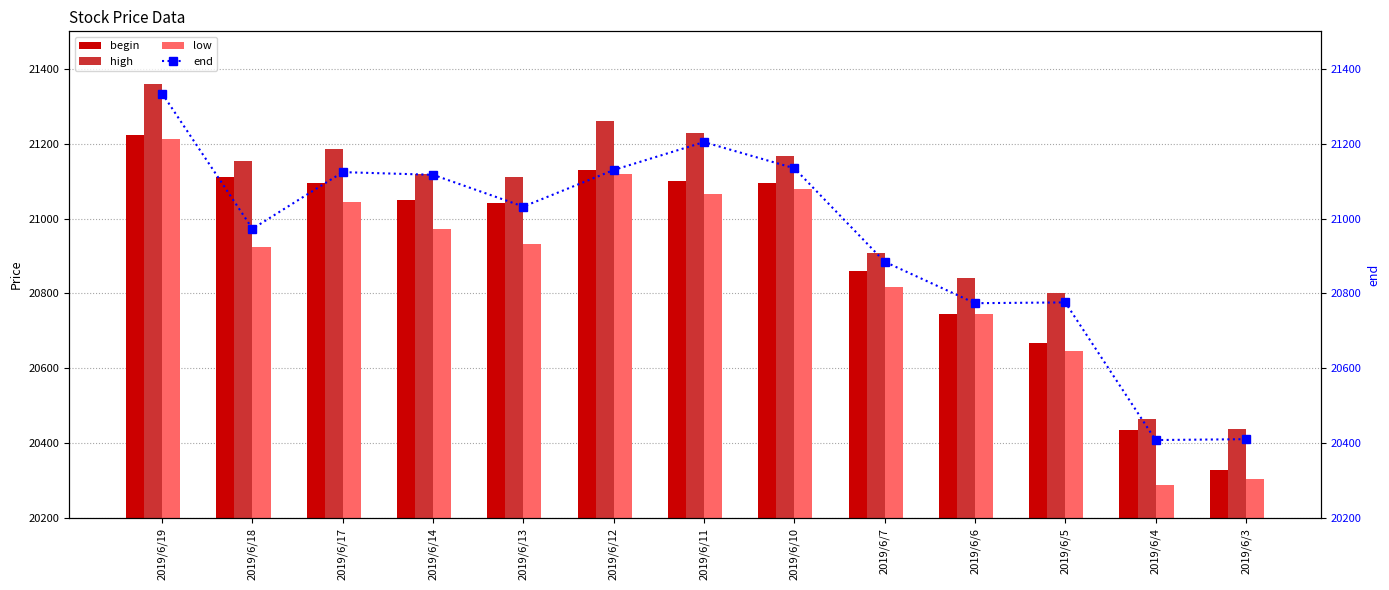

How many groups of bars are there?

13